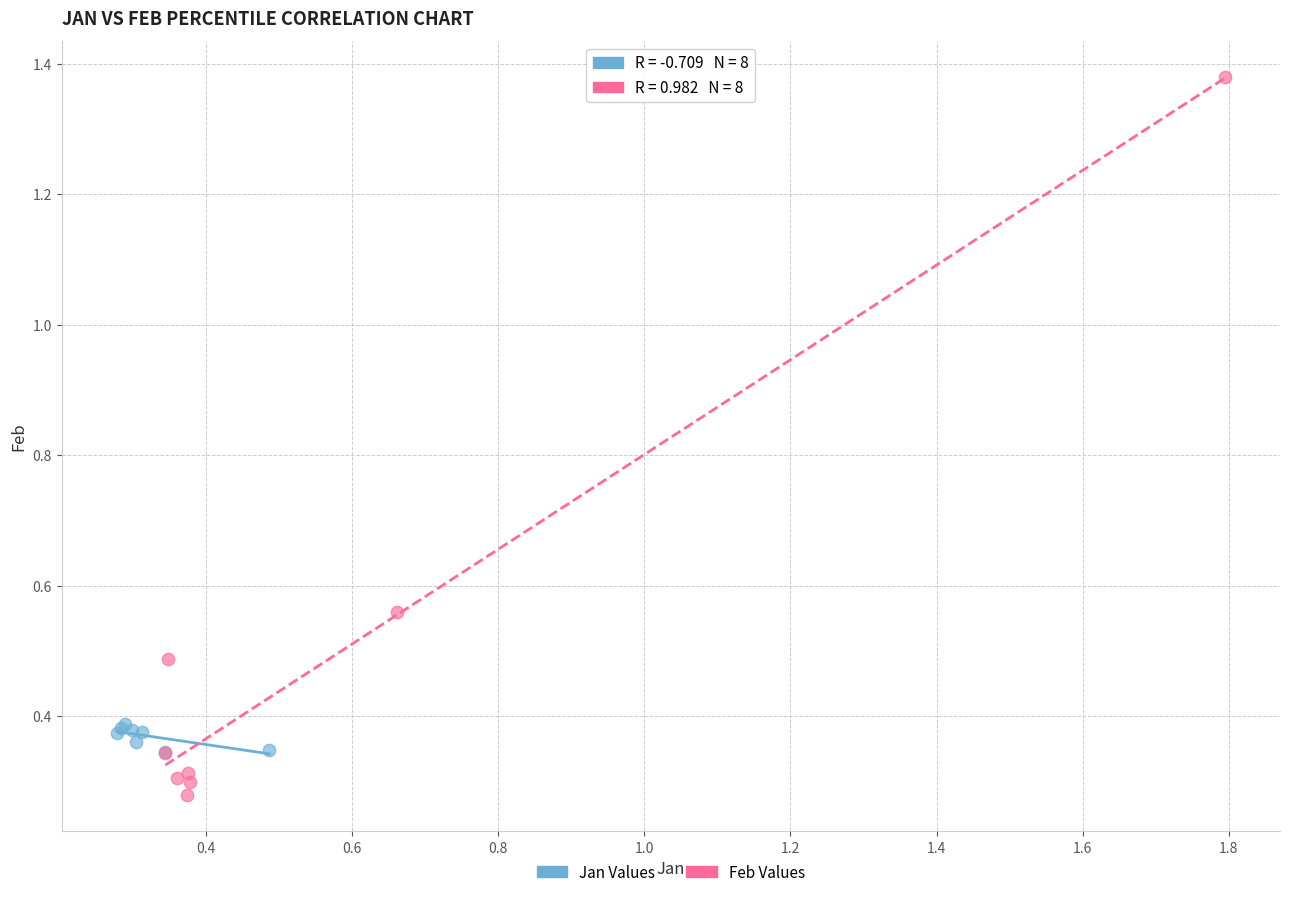

Which series reaches the maximum Y coordinate?

Feb Values